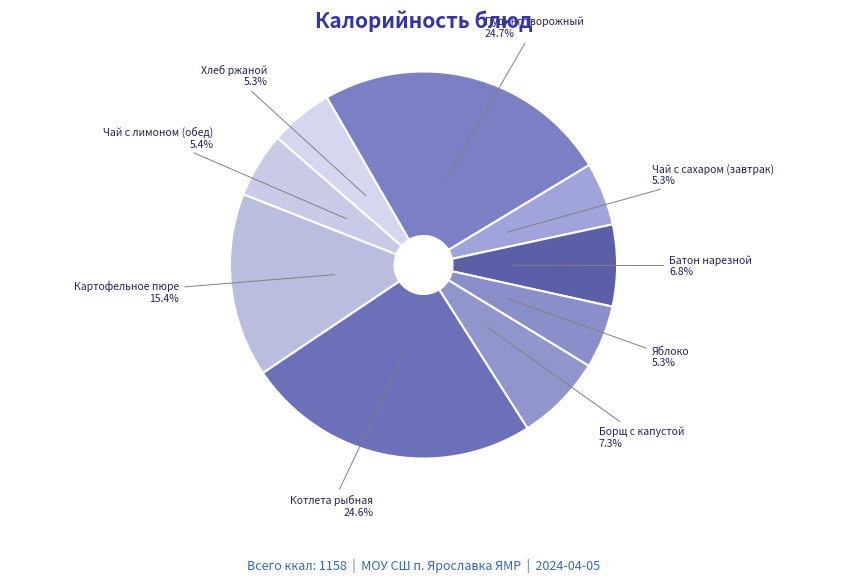

True or false: Борщ с капустой accounts for 7% of the total.

True